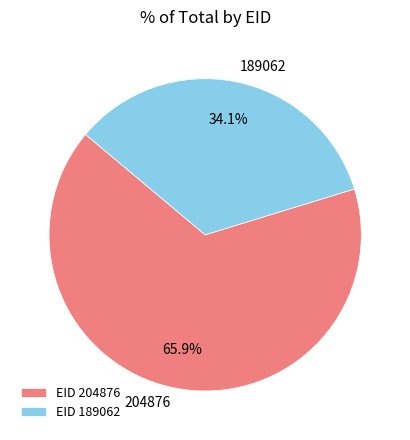

Which slice is the smallest?

189062